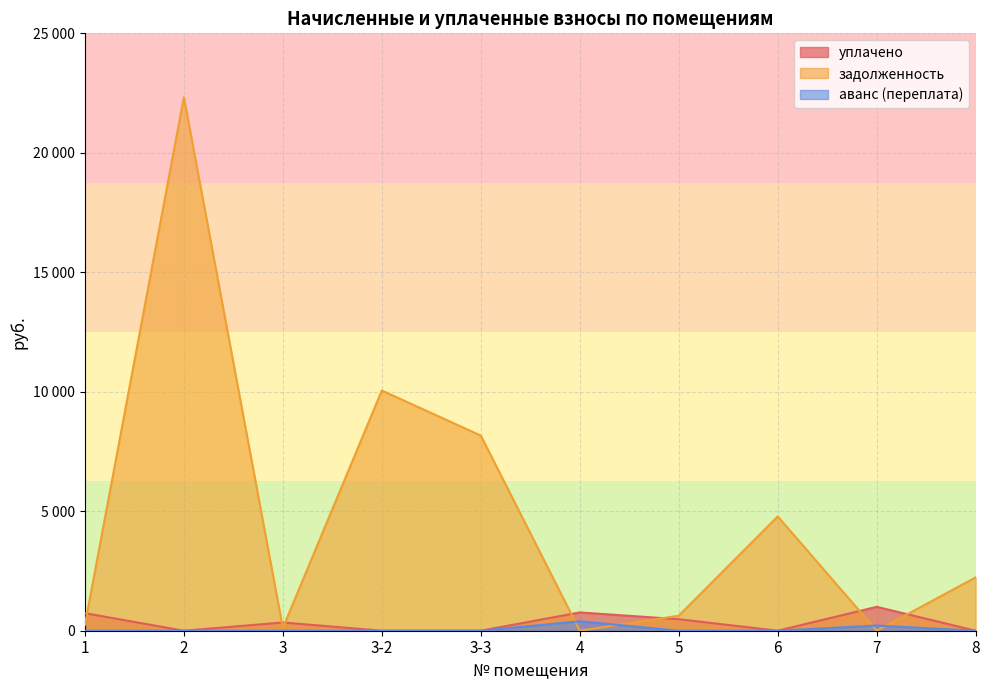

True or false: задолженность and аванс (переплата) cross at least once.

True